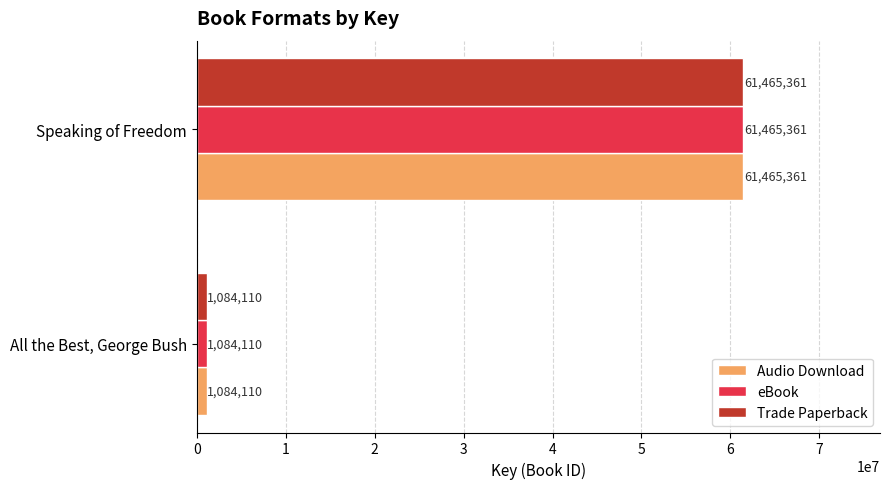

What is the sum of the eBook values at Speaking of Freedom and All the Best, George Bush?

62549471